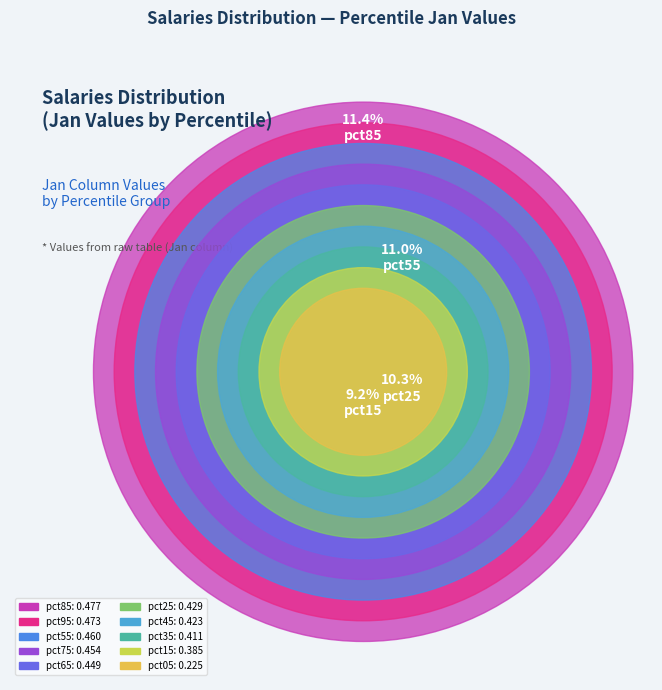

Is it true that pct75 is 11% of the pie?

True